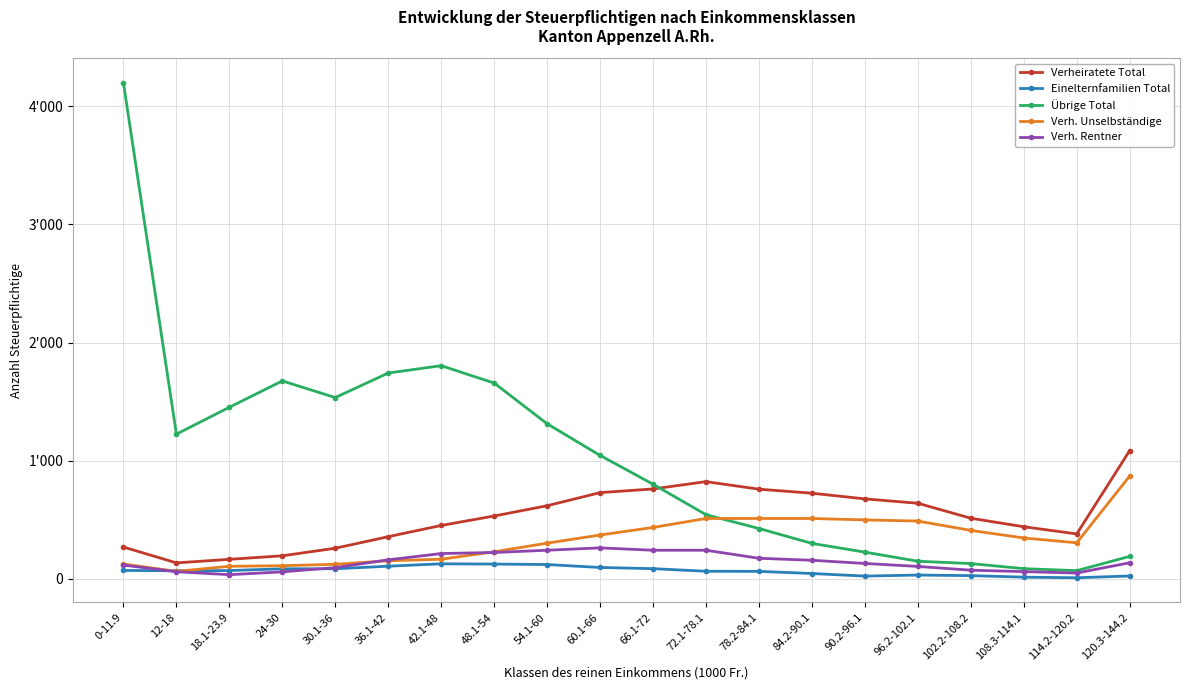

What is the label of the 17th point from the left?

102.2-108.2